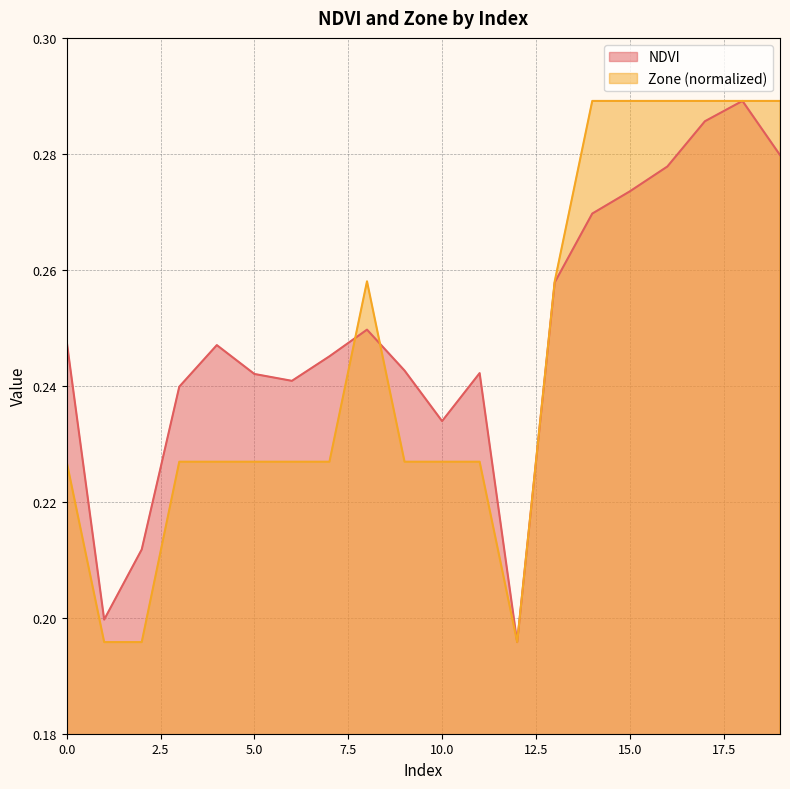

Where do Zone and NDVI first cross each other?

7 and 8